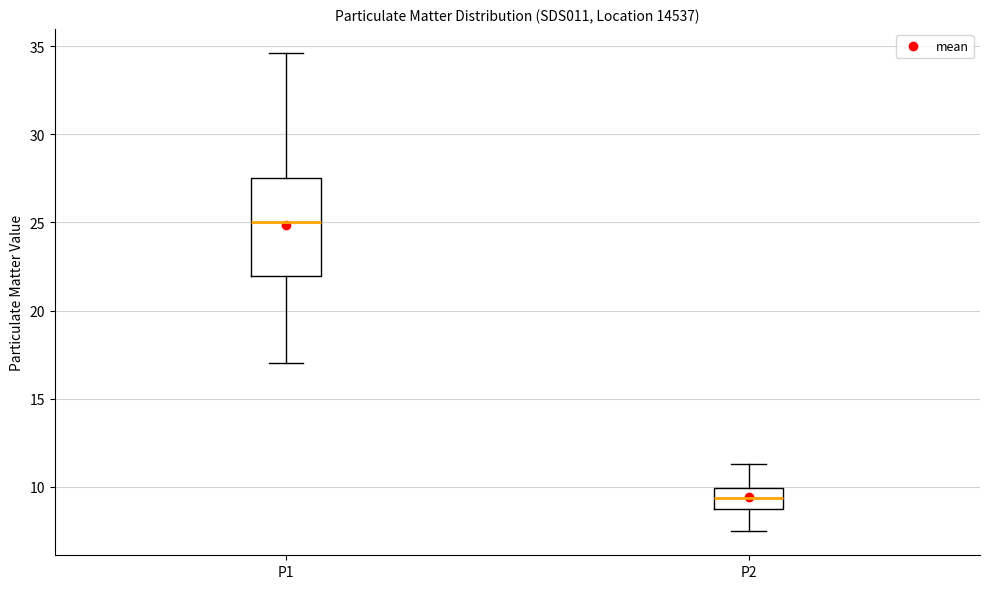

Which box's median line is the highest?

P1